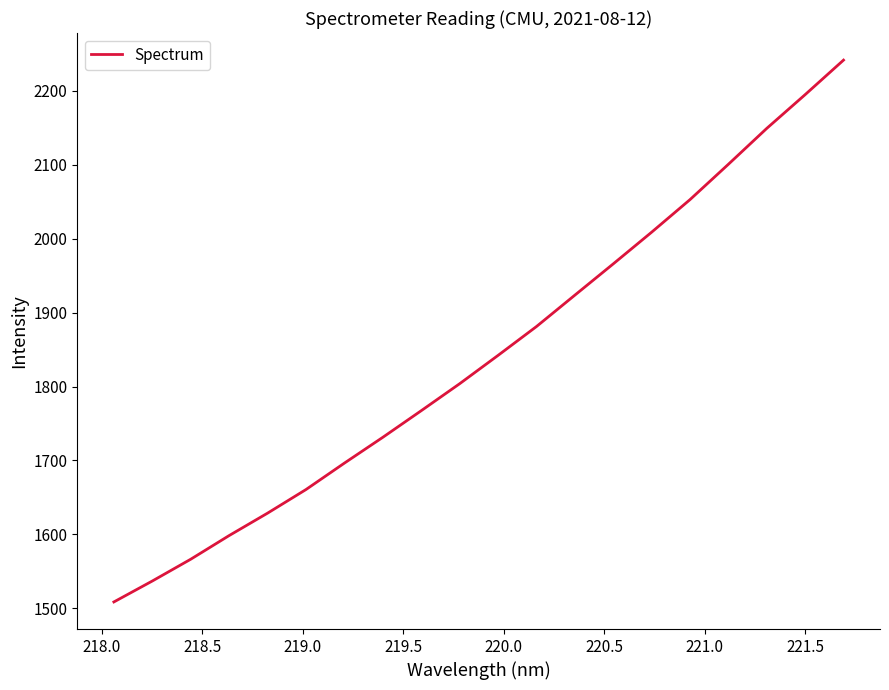

True or false: the data has more than 2 interior local peaks.

False